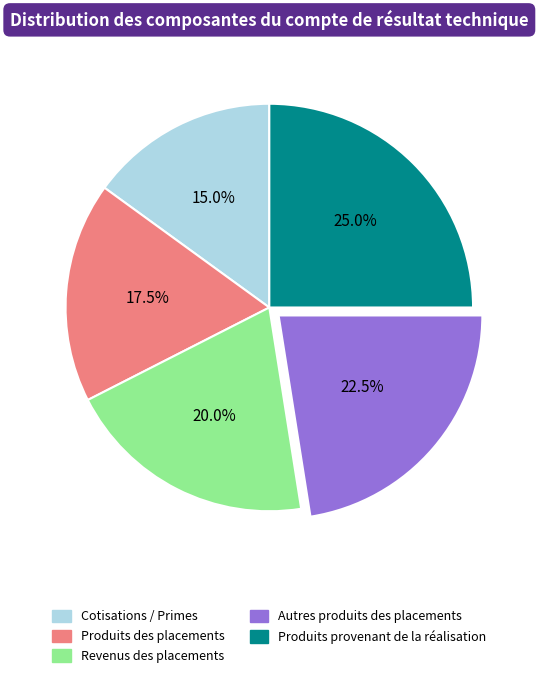

Rank the categories by value from lowest to highest.

Cotisations / Primes, Produits des placements, Revenus des placements, Autres produits des placements, Produits provenant de la réalisation